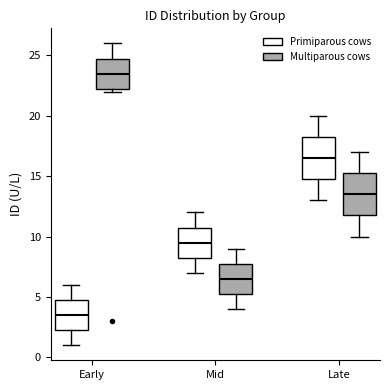

Where does the median line of the box for Late (Primiparous cows) sit on the y-axis? The values are not printed on the chart, so give them approximately, as read against the axis.

16.5